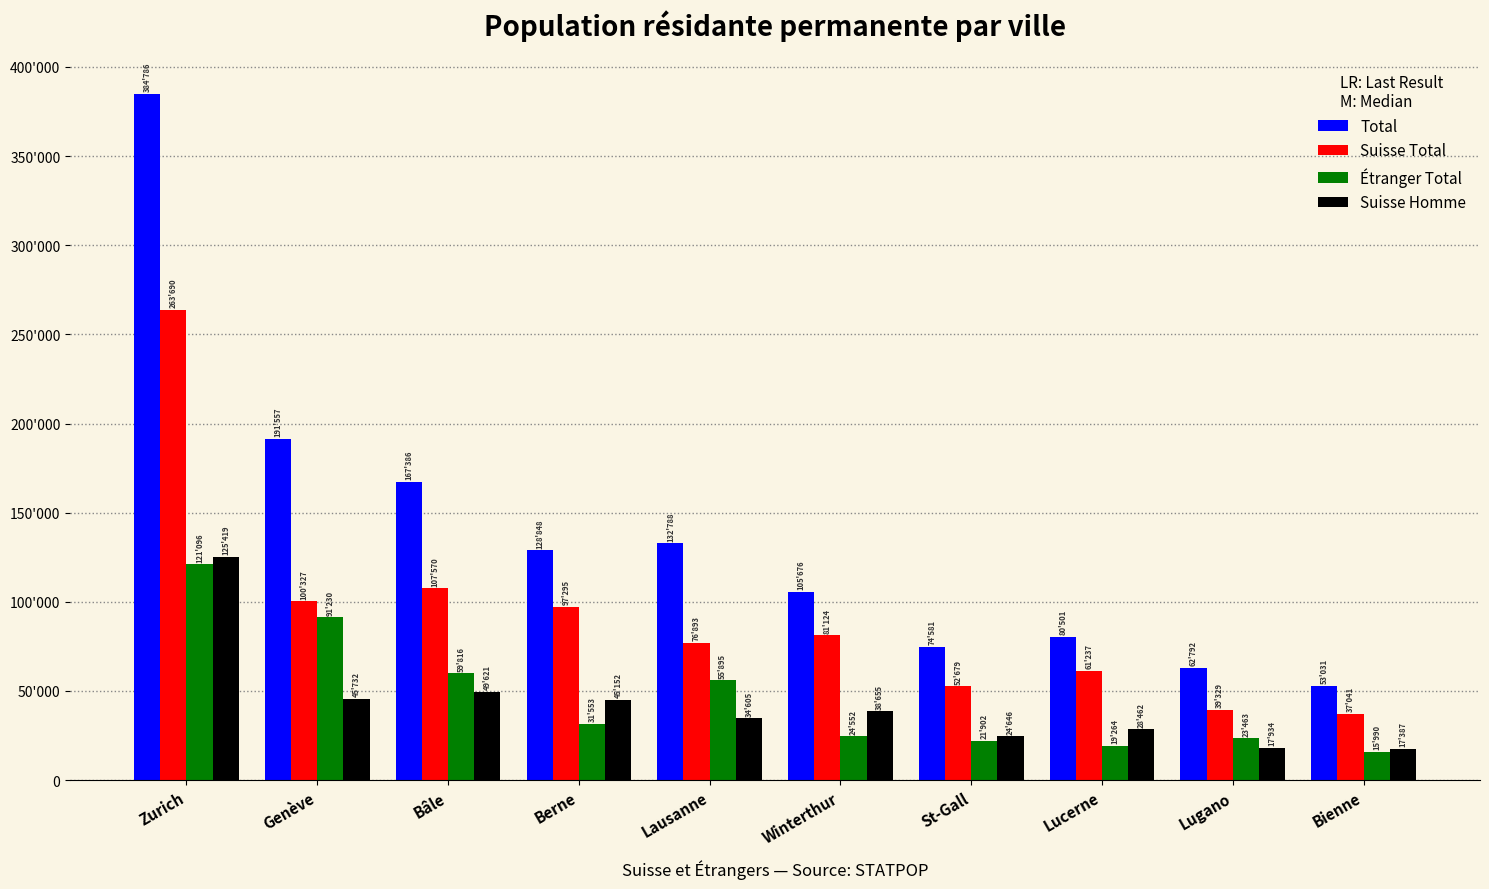

Is it true that Suisse Homme equals 45732 at Genève?

True